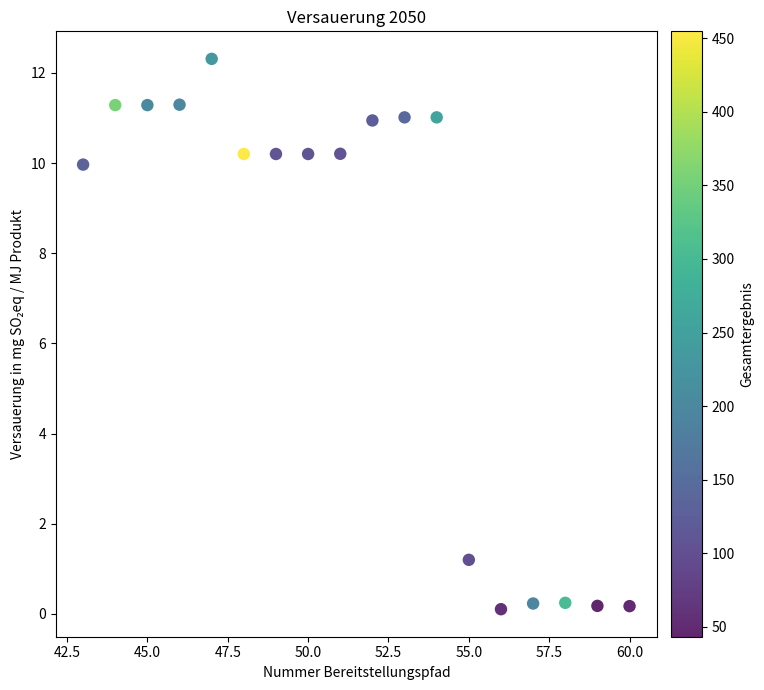

What Y value in the scatter plot is closest to 6?

10.0